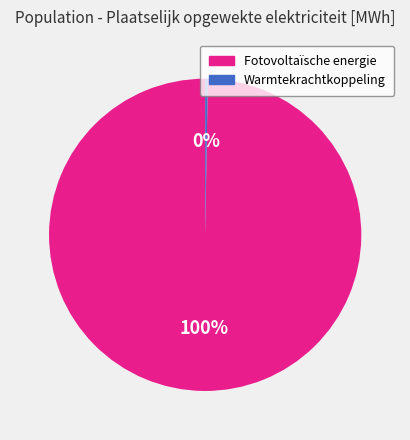

Which slice is the largest?

Fotovoltaïsche energie